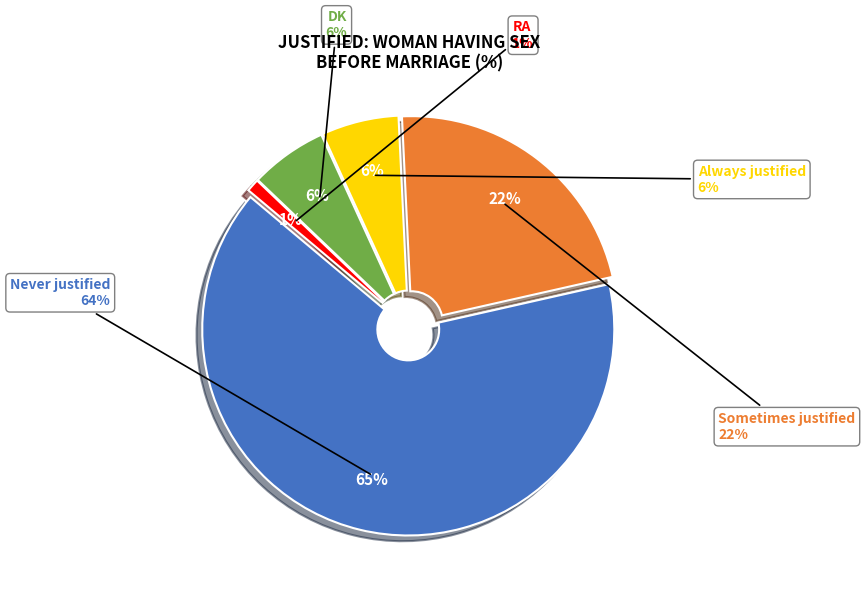

Is it true that DK is 1% of the pie?

False